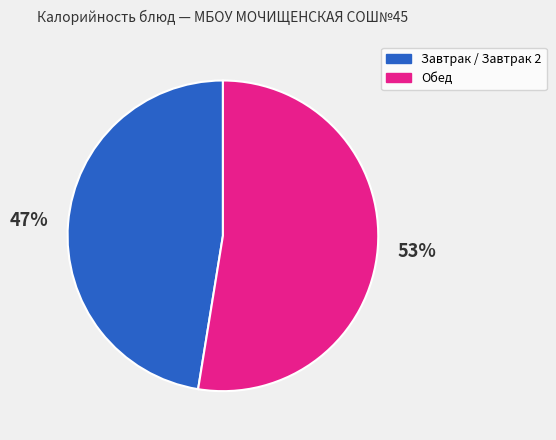

To the nearest percent, what is the average slice percentage?

50%